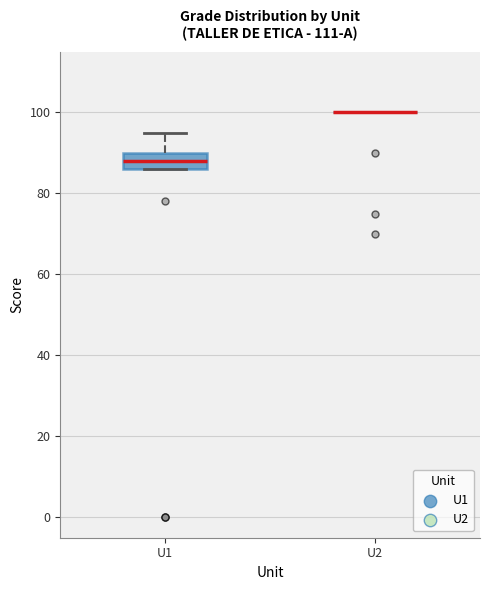

Which box is the tallest, from its lower edge to its upper edge?

U1